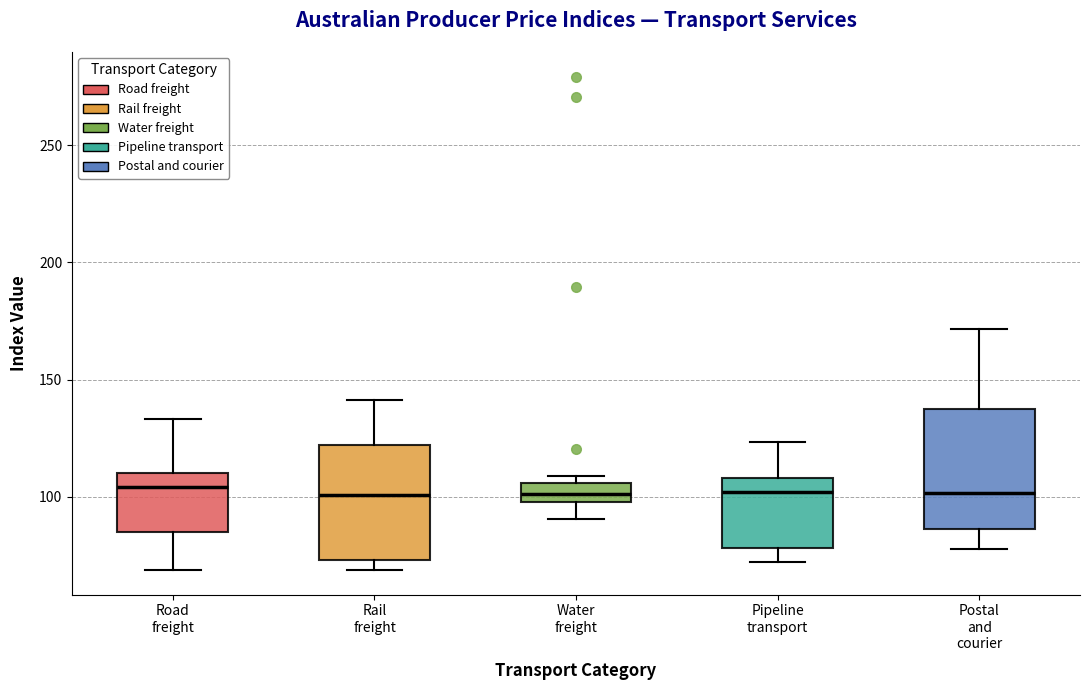

Where is the lower edge of the box for Water freight on the y-axis? The values are not printed on the chart, so give them approximately, as read against the axis.

100